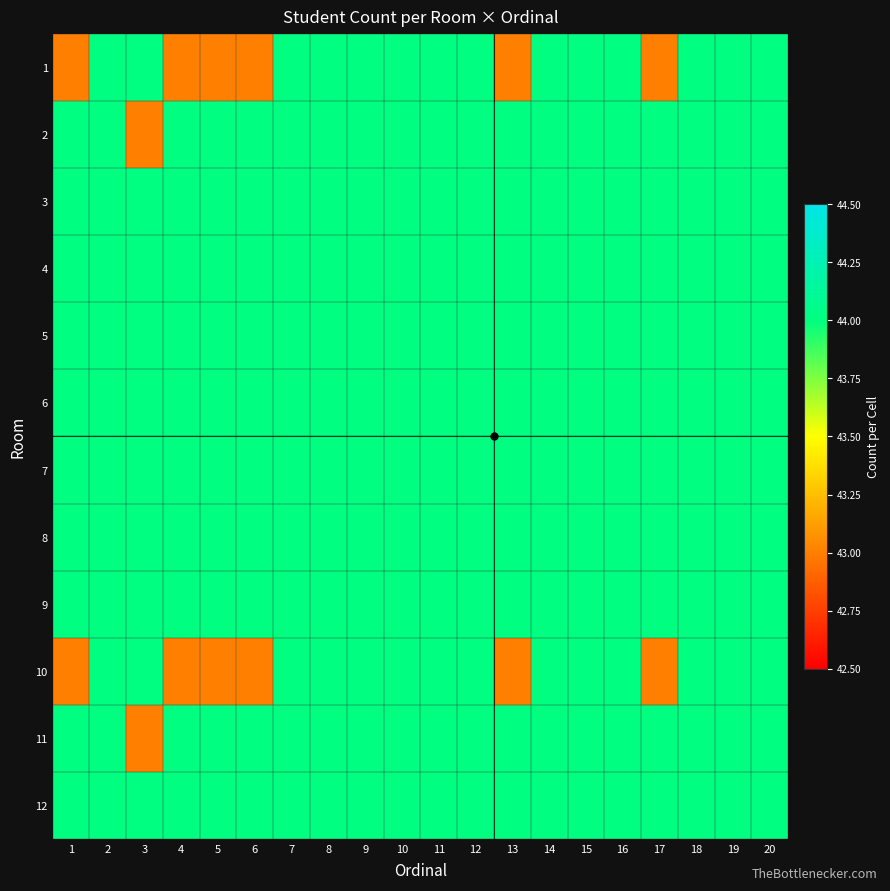

At which category is the sum across all series the highest?

2